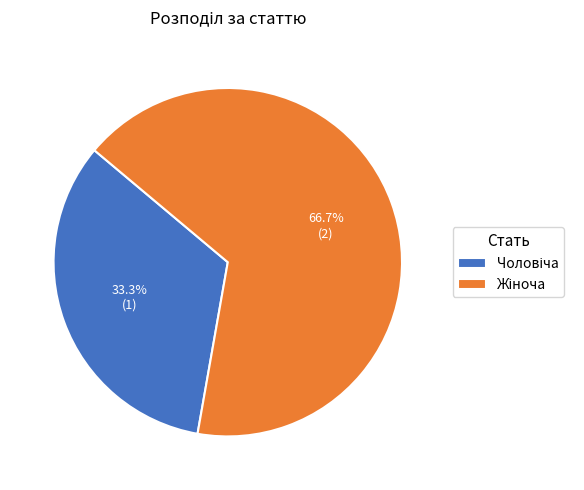

Does any single category account for the majority?

Yes